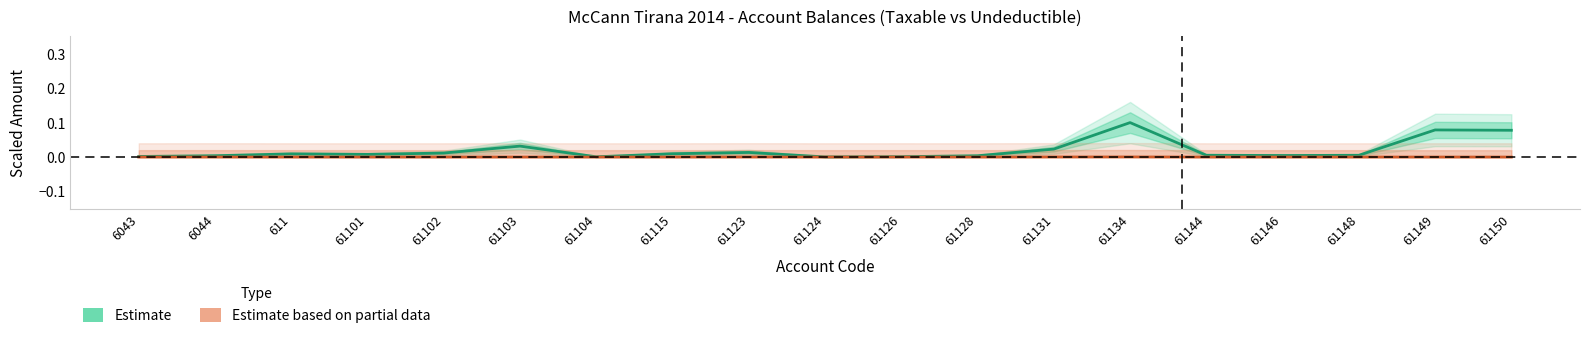

Which series has the largest total across all categories?

Estimate